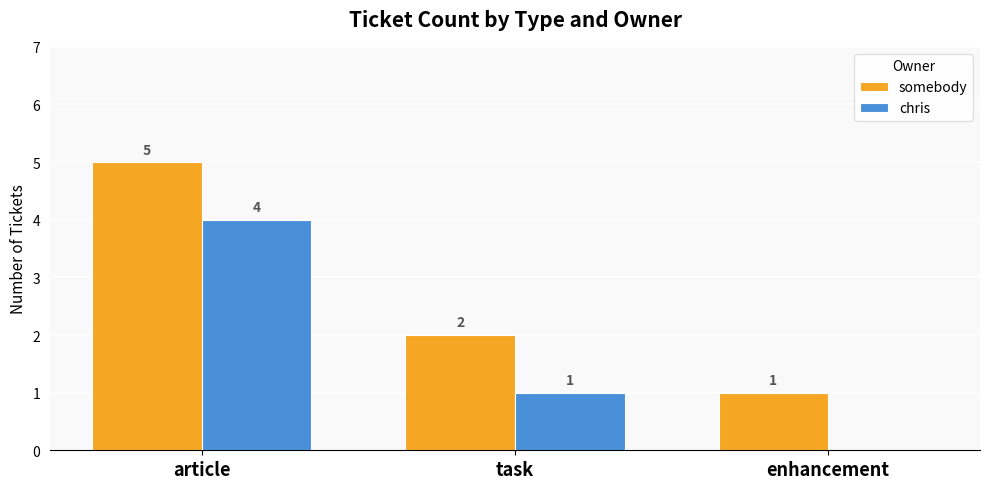

The chris series shows 4 at article. True or false?

True